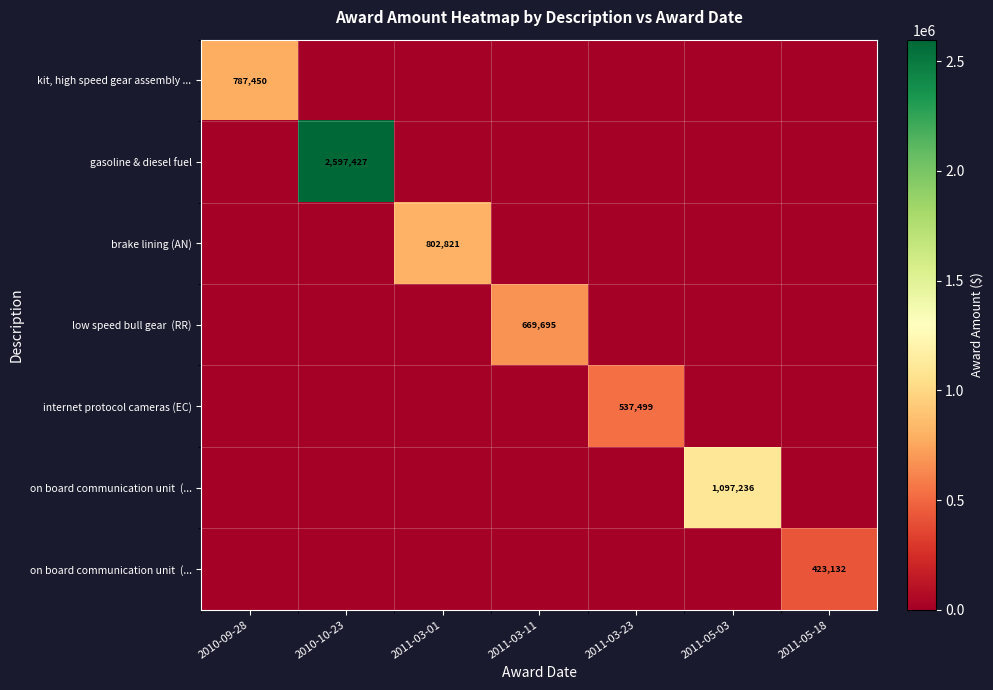

What is the greatest value displayed?

2597427